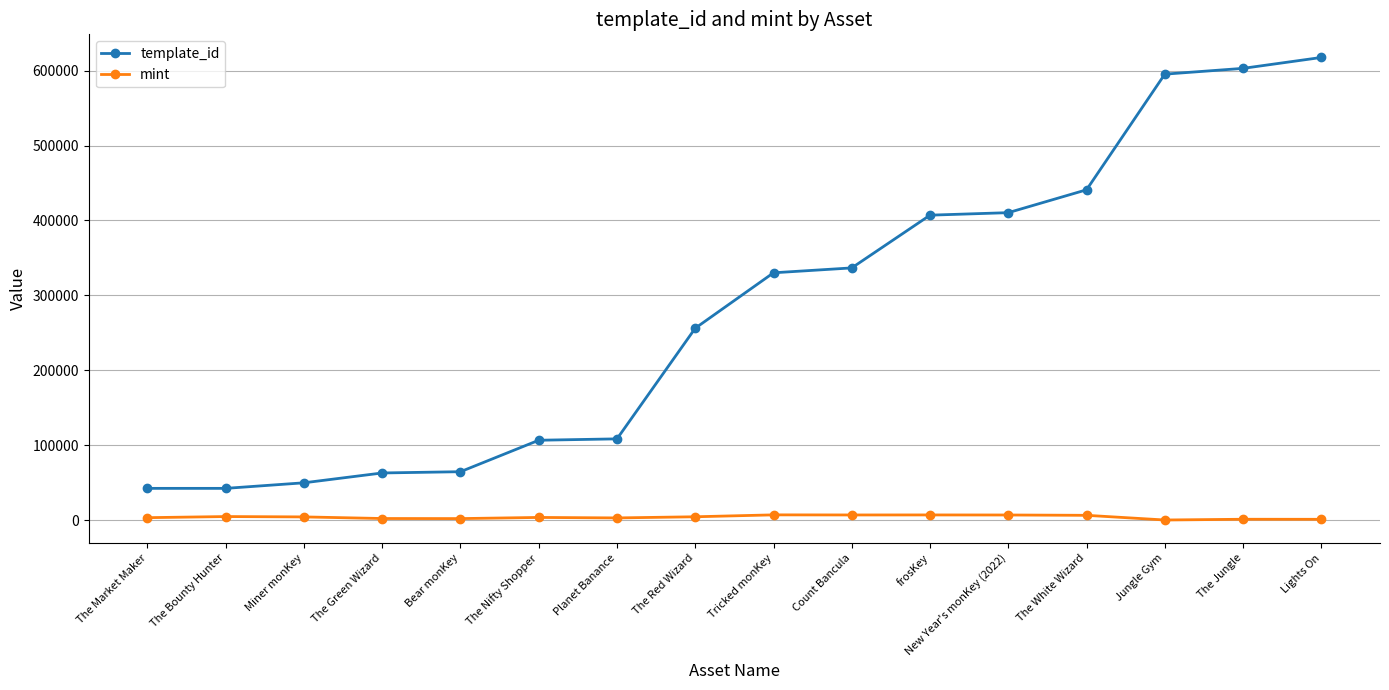

How many lines are shown in the chart?

2